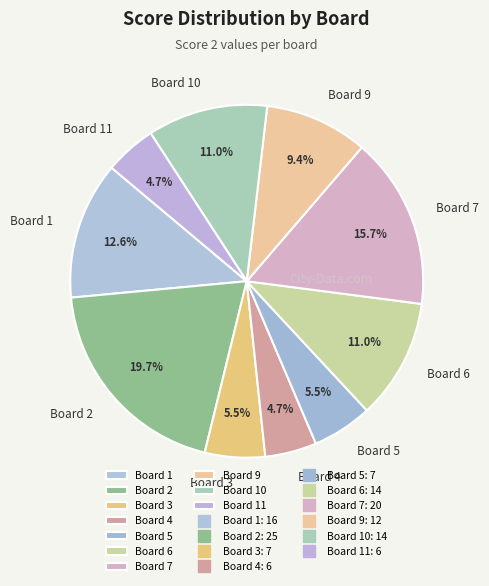

Count the number of slices in the pie.

10